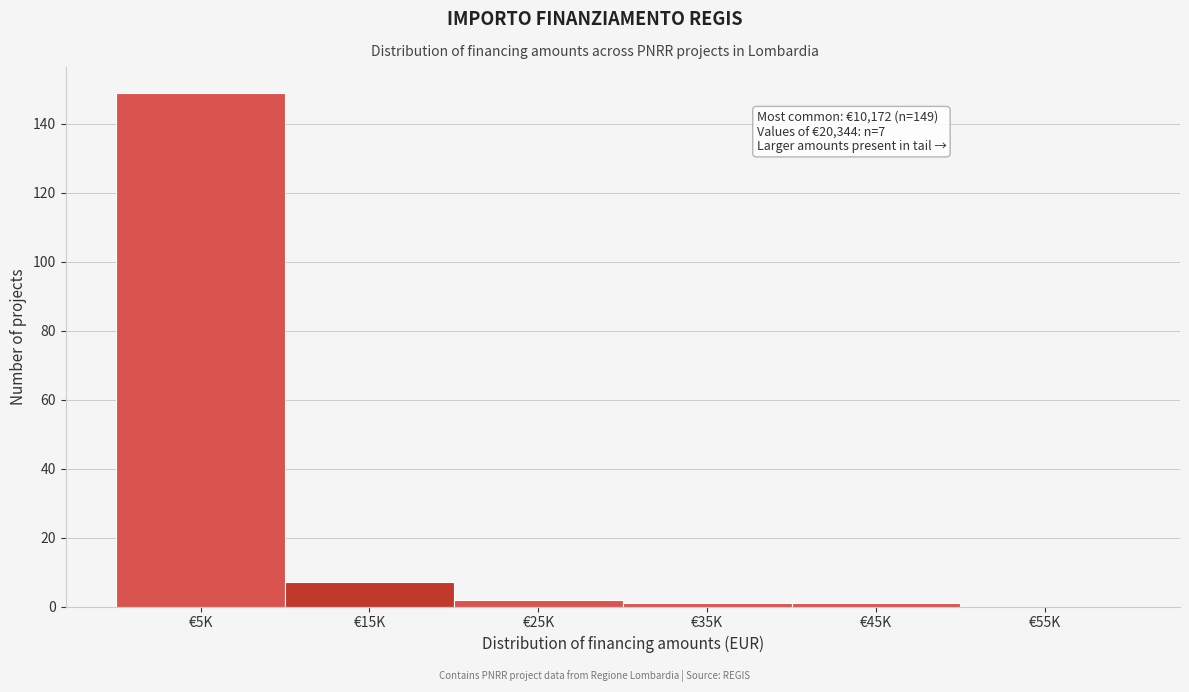

Reading left to right, transcribe all the data shown in this chart.

€5K=149	€15K=7	€25K=2	€35K=1	€45K=1	€55K=0